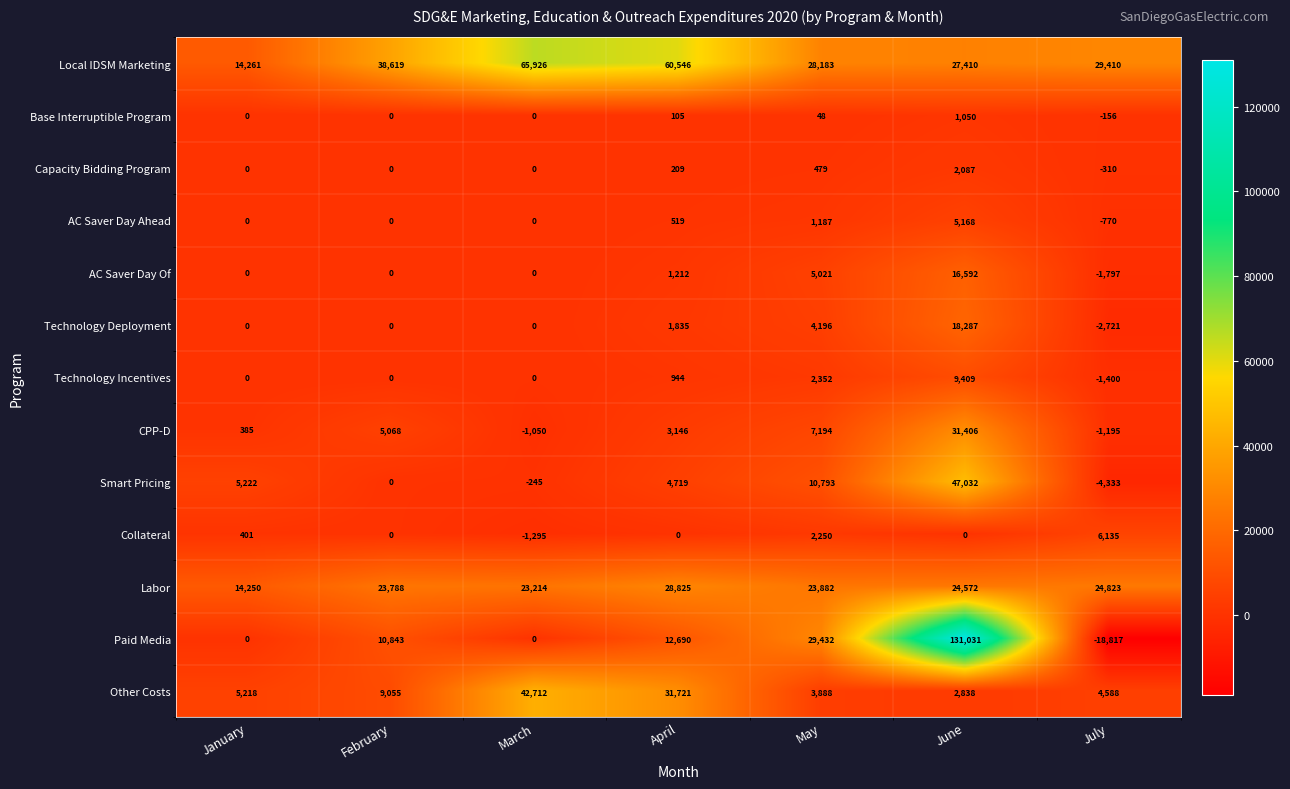

The Paid Media series shows 29432 at May. True or false?

True